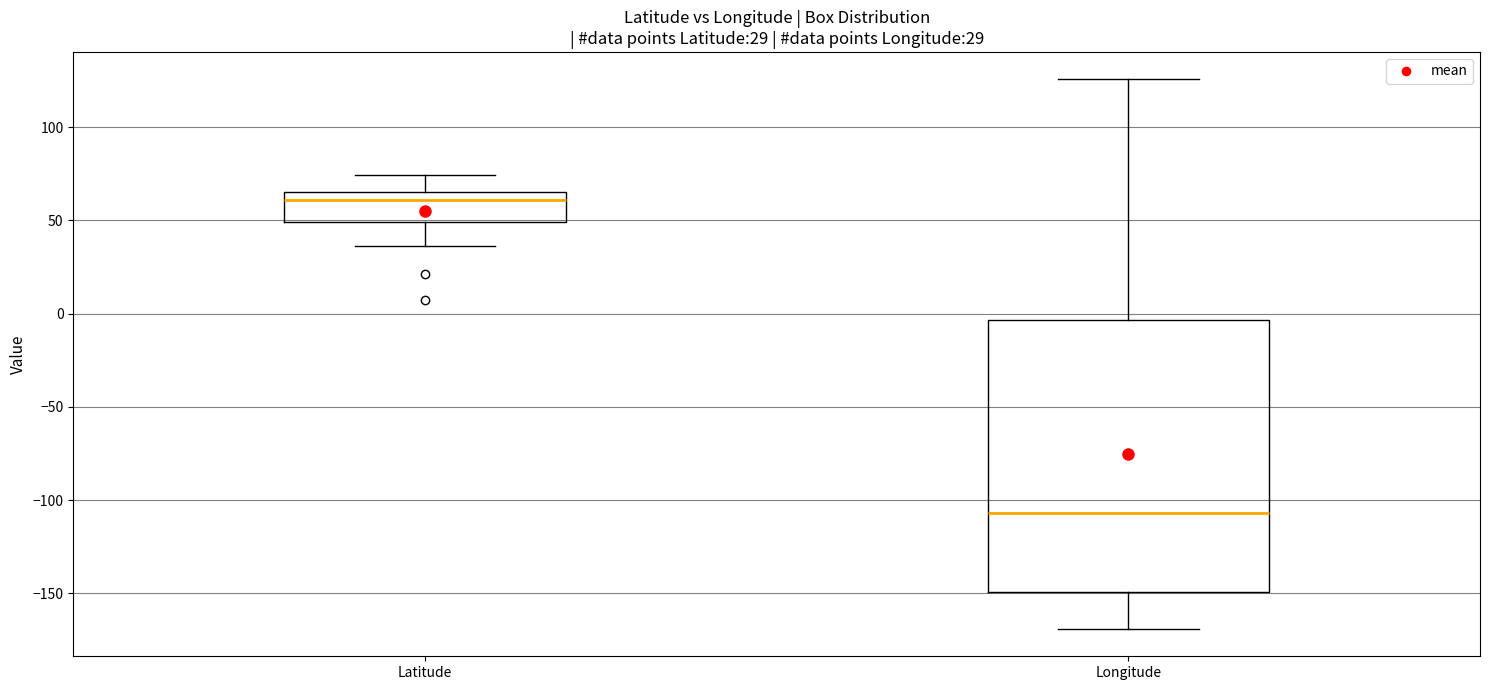

Which box has the highest median line?

Latitude